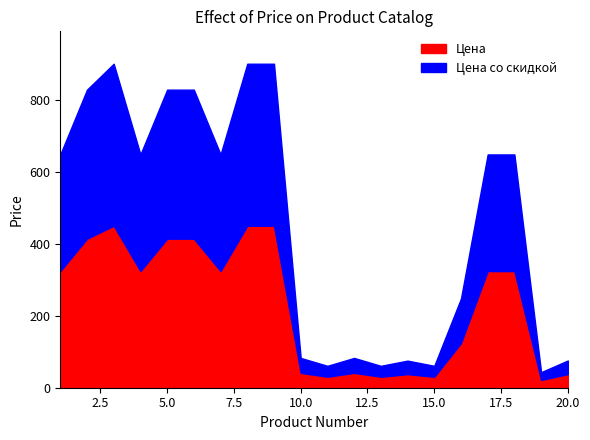

The value of Цена at 5 is 414.0. True or false?

True